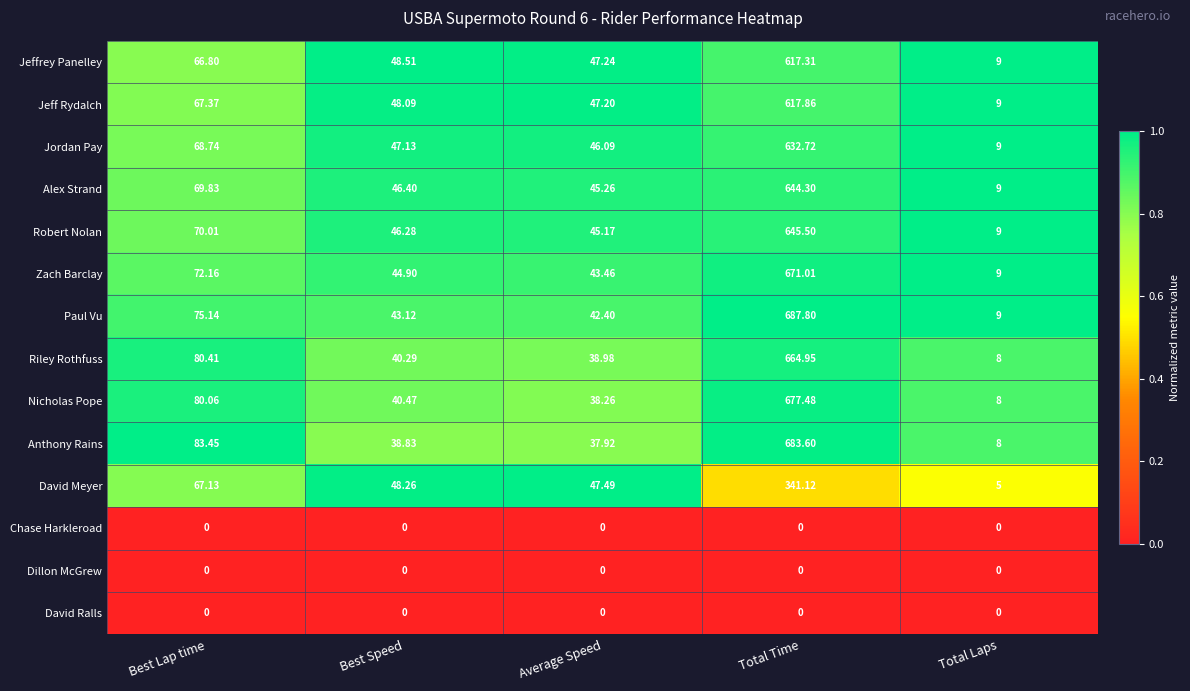

Which series has the largest total across all categories?

Paul Vu